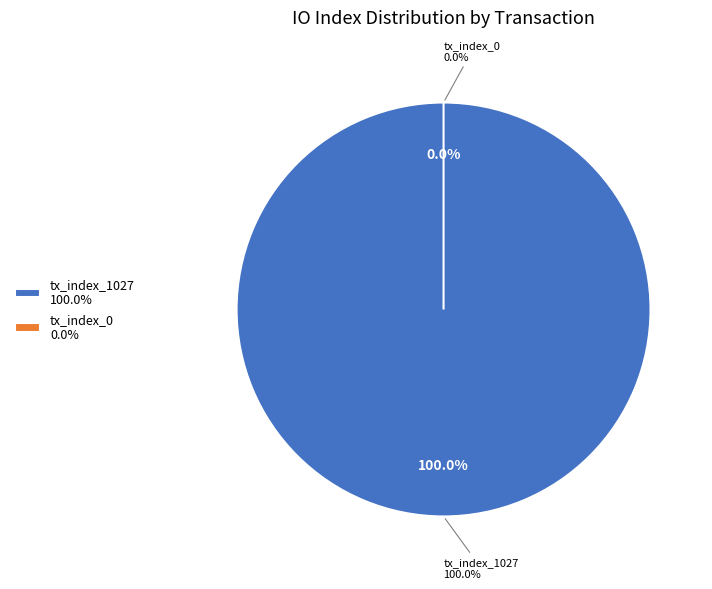

To the nearest percent, what is the combined percentage of tx_index_1027 and tx_index_0?

100%